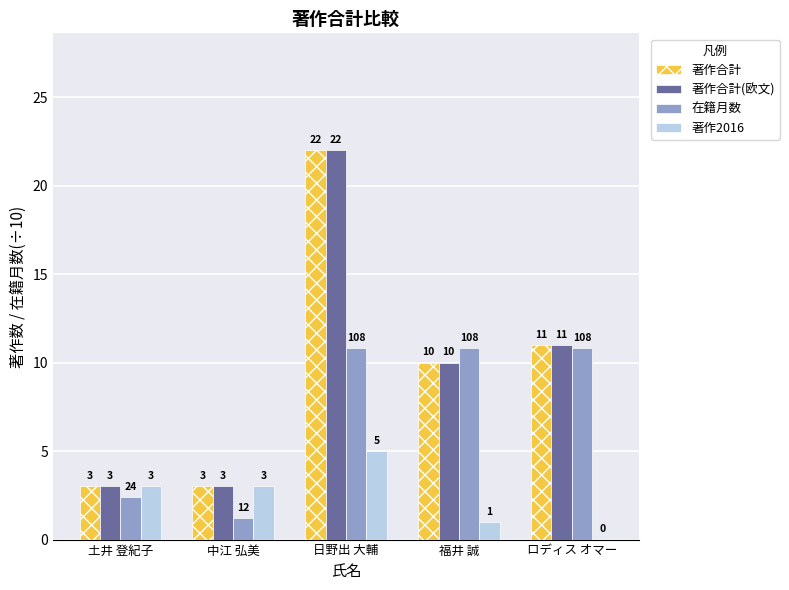

What is the maximum value shown in the chart?

22.0